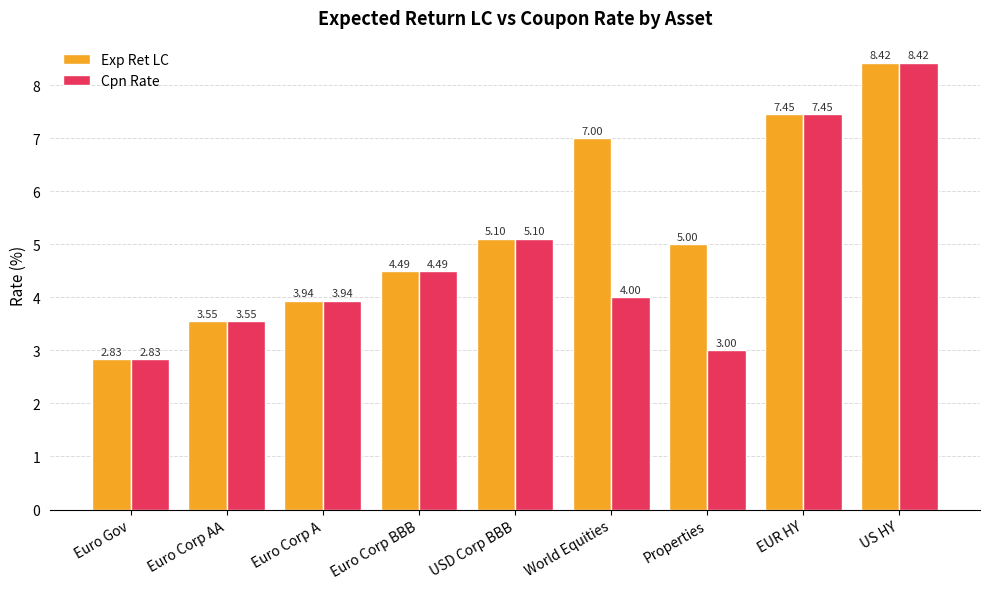

Which category has the highest value across all series?

US HY